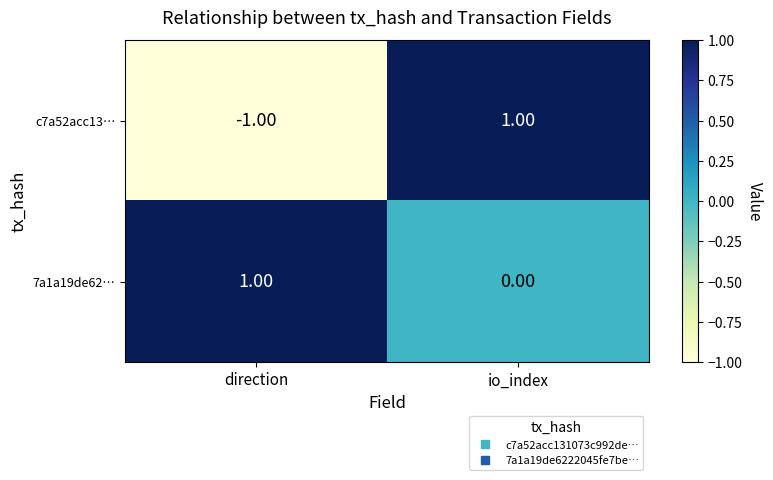

At which category is the sum across all series the highest?

io_index